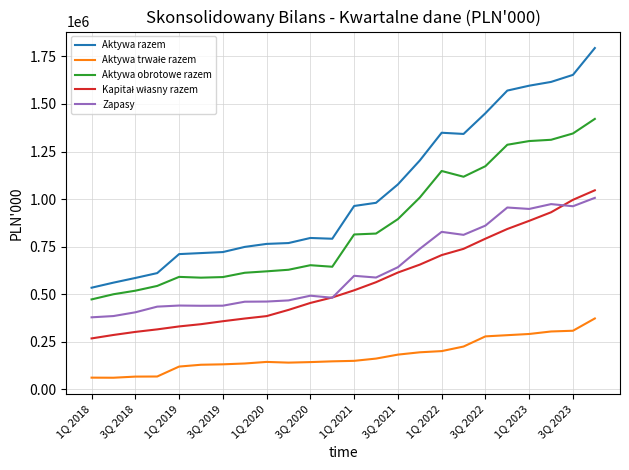

Which series has the largest total across all categories?

Aktywa razem